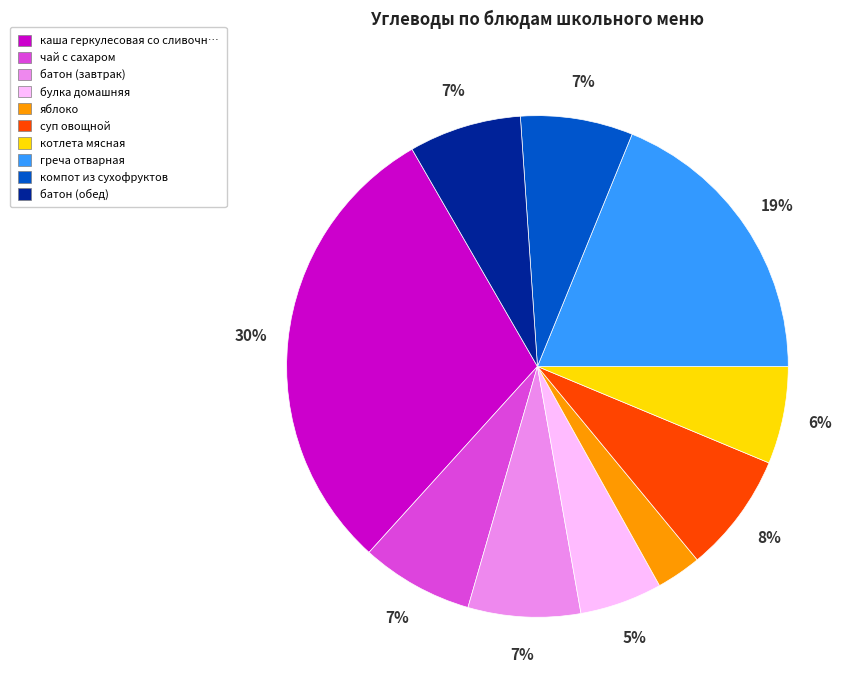

Count the number of slices in the pie.

10